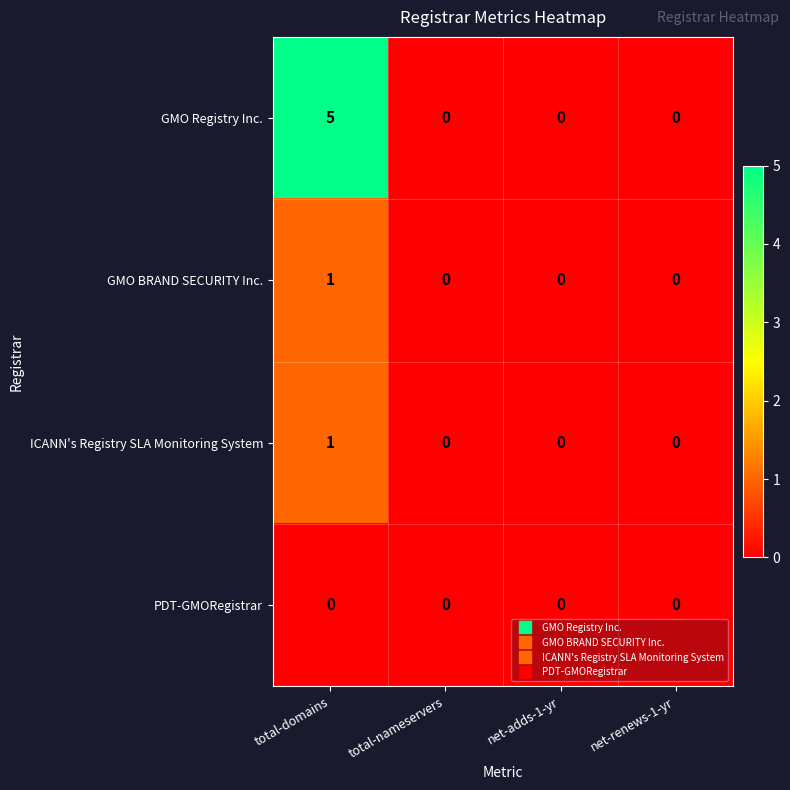

Count the ICANN's Registry SLA Monitoring System values in the range 0 to 1.

4